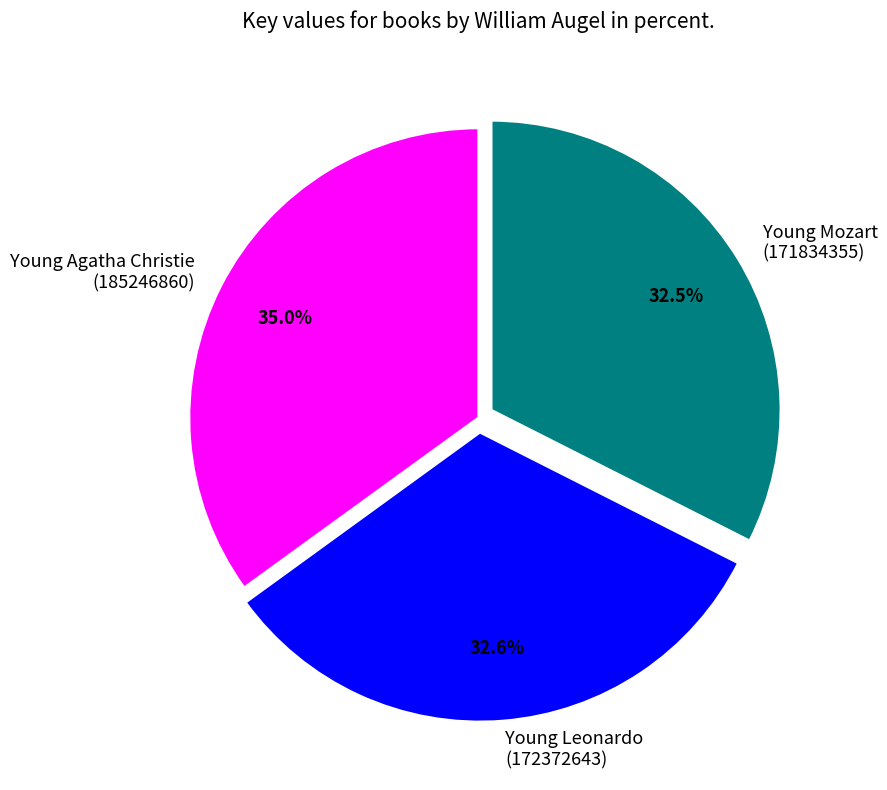

Is there a majority slice in this chart?

No